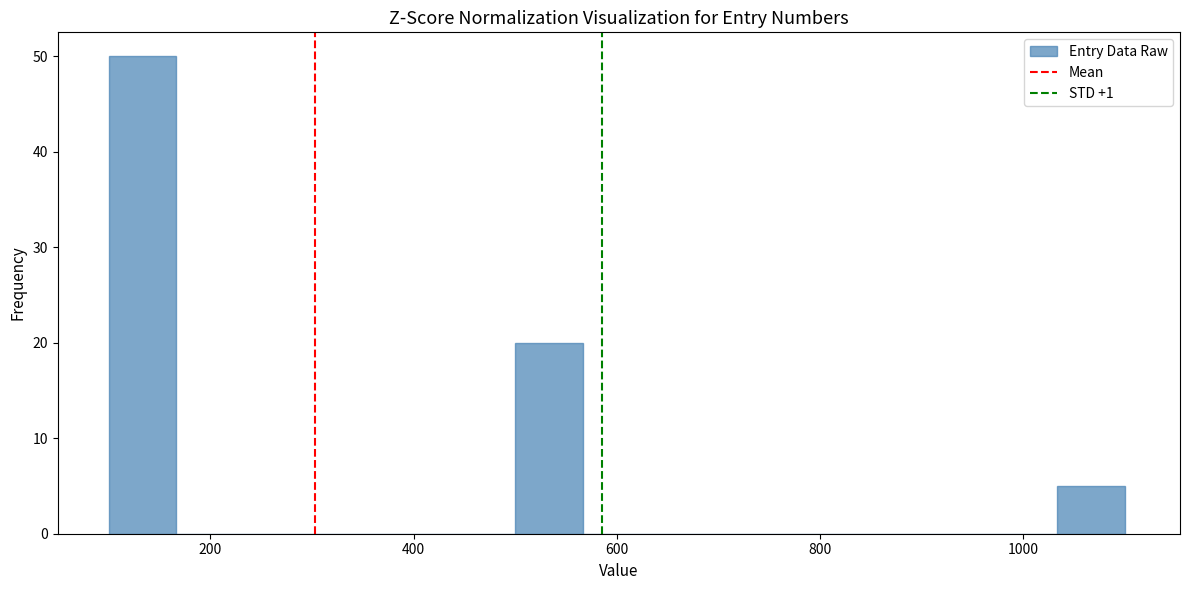

Around what value on the x-axis is the tallest bar? Give the approximate position of its centre, as read against the axis.

140